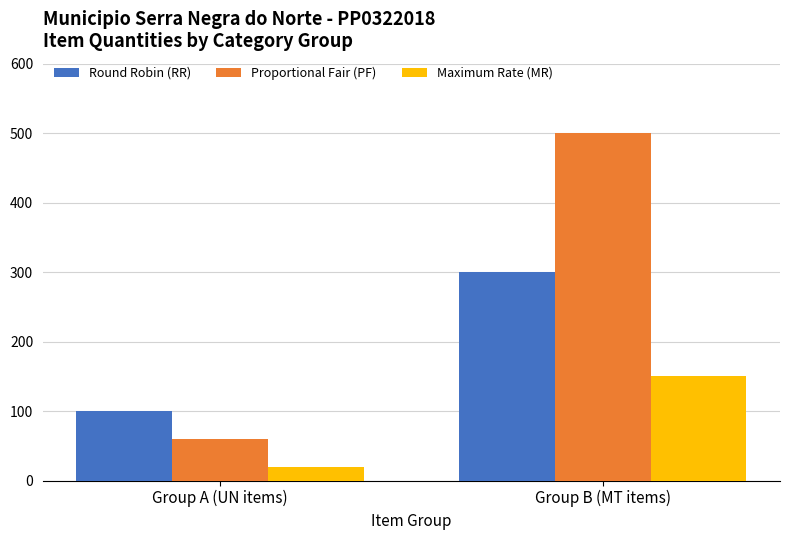

Reading left to right, extract all data points from this chart.

Round Robin (RR): 100	300
Proportional Fair (PF): 60	500
Maximum Rate (MR): 20	150